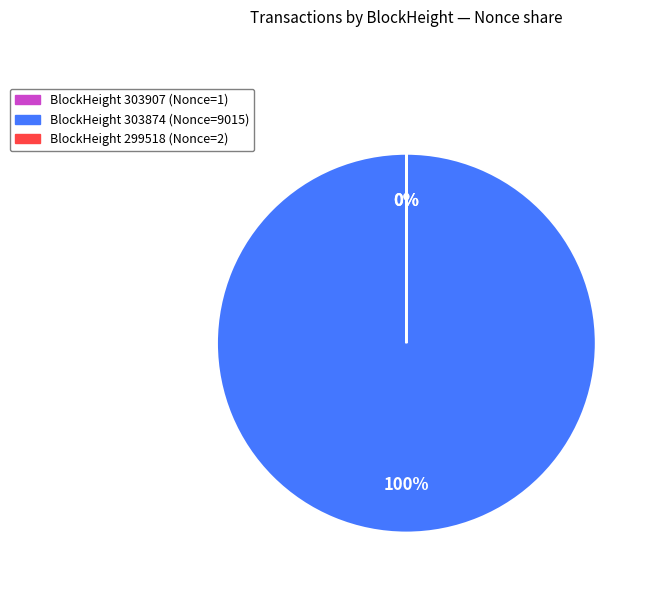

To the nearest percent, what is the difference between the largest and smallest slice percentages?

100%